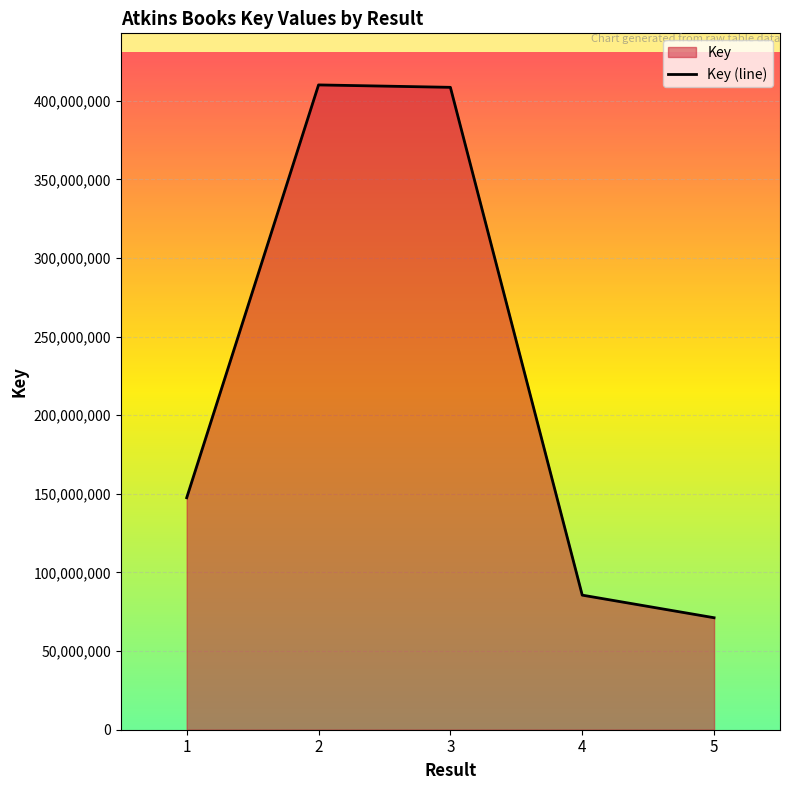

How many values are below 147515312?

2